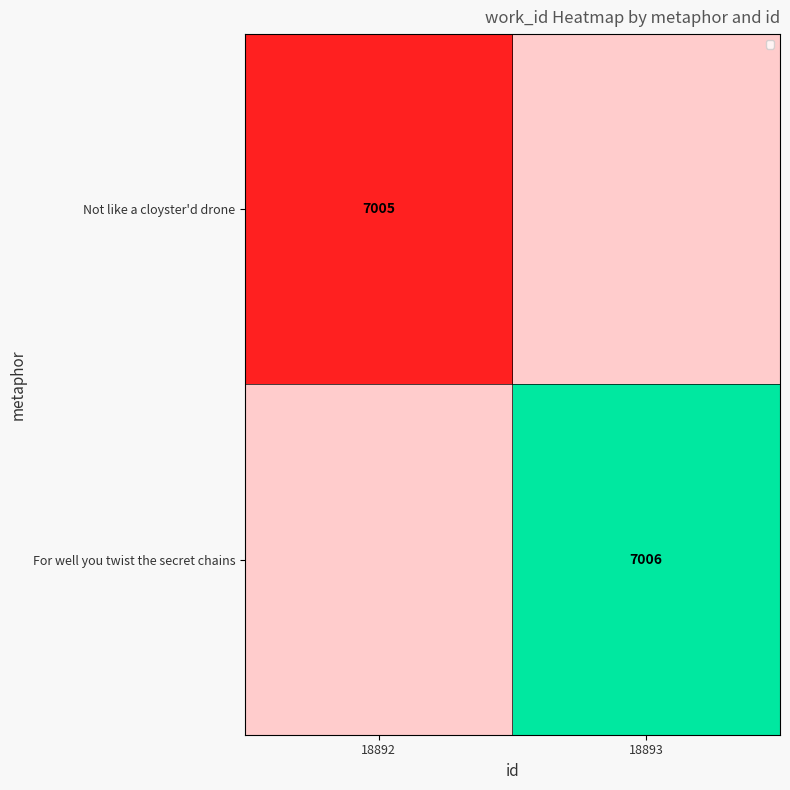

True or false: Not like a cloyster'd drone has a value of 10704 at 18892.

False